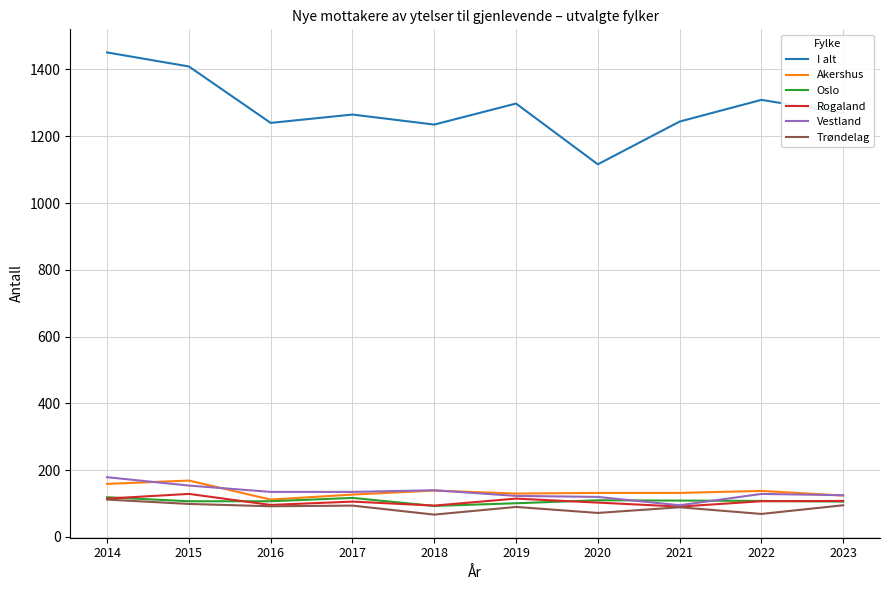

True or false: Vestland has a value of 179 at 2014.

True